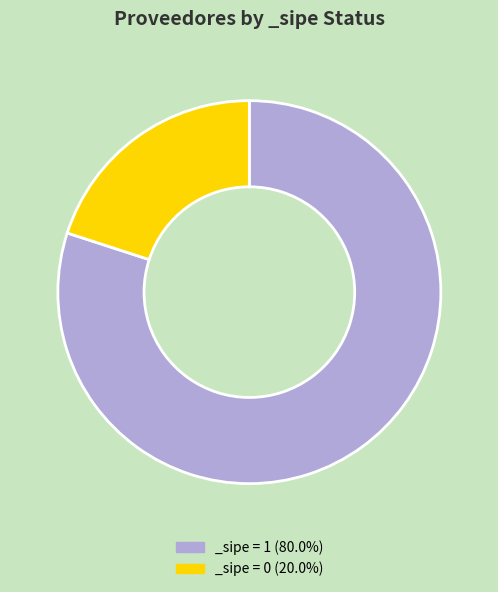

What is the ratio of the value at _sipe = 1 (80.0%) to the value at _sipe = 0 (20.0%)?

4.0